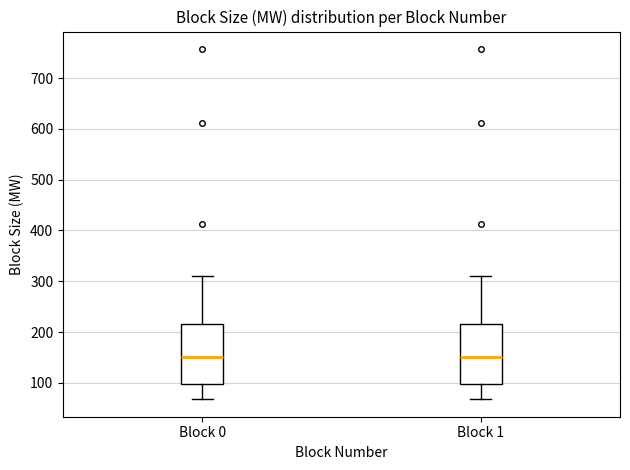

Reading left to right, read every box against the y-axis: the position of its median line, the range the box covers, and the ends of its whiskers. The values are not printed on the chart, so give them approximately, as read against the axis.

Block 0: median 150, box 100 to 220, whiskers 70 to 310
Block 1: median 150, box 100 to 220, whiskers 70 to 310